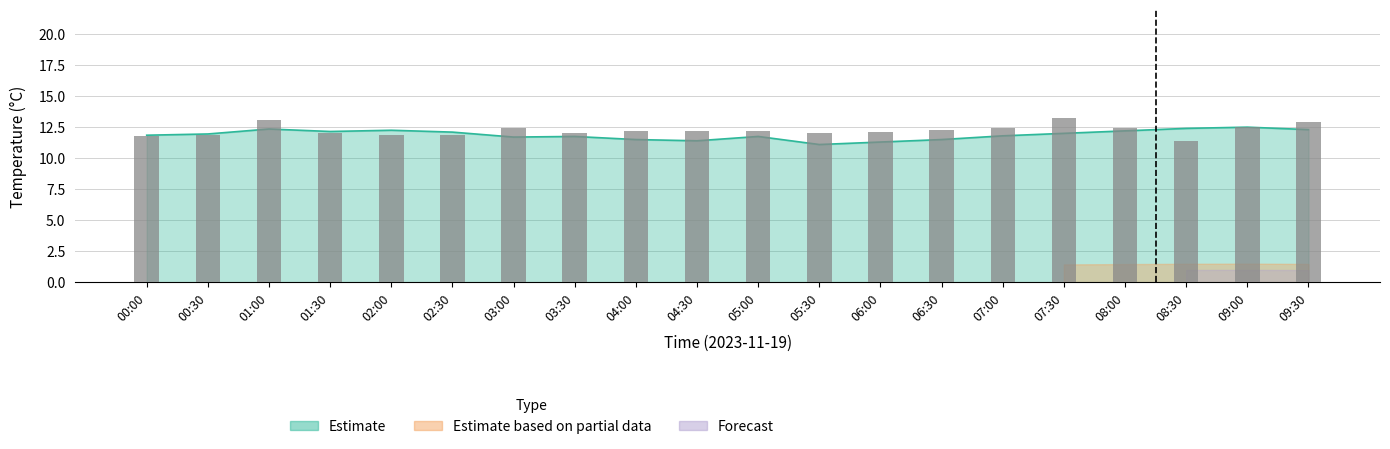

True or false: the data shows 2.8 at 00:00.

False